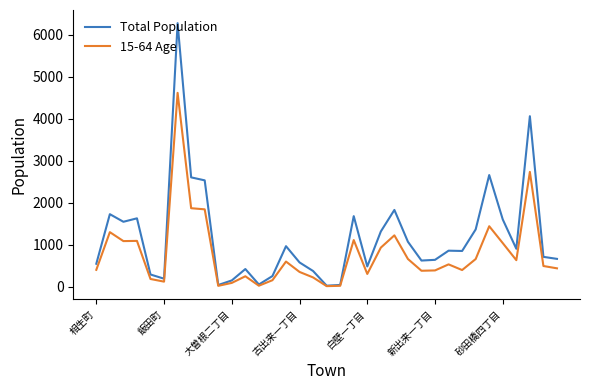

Which series has the largest total across all categories?

Total Population